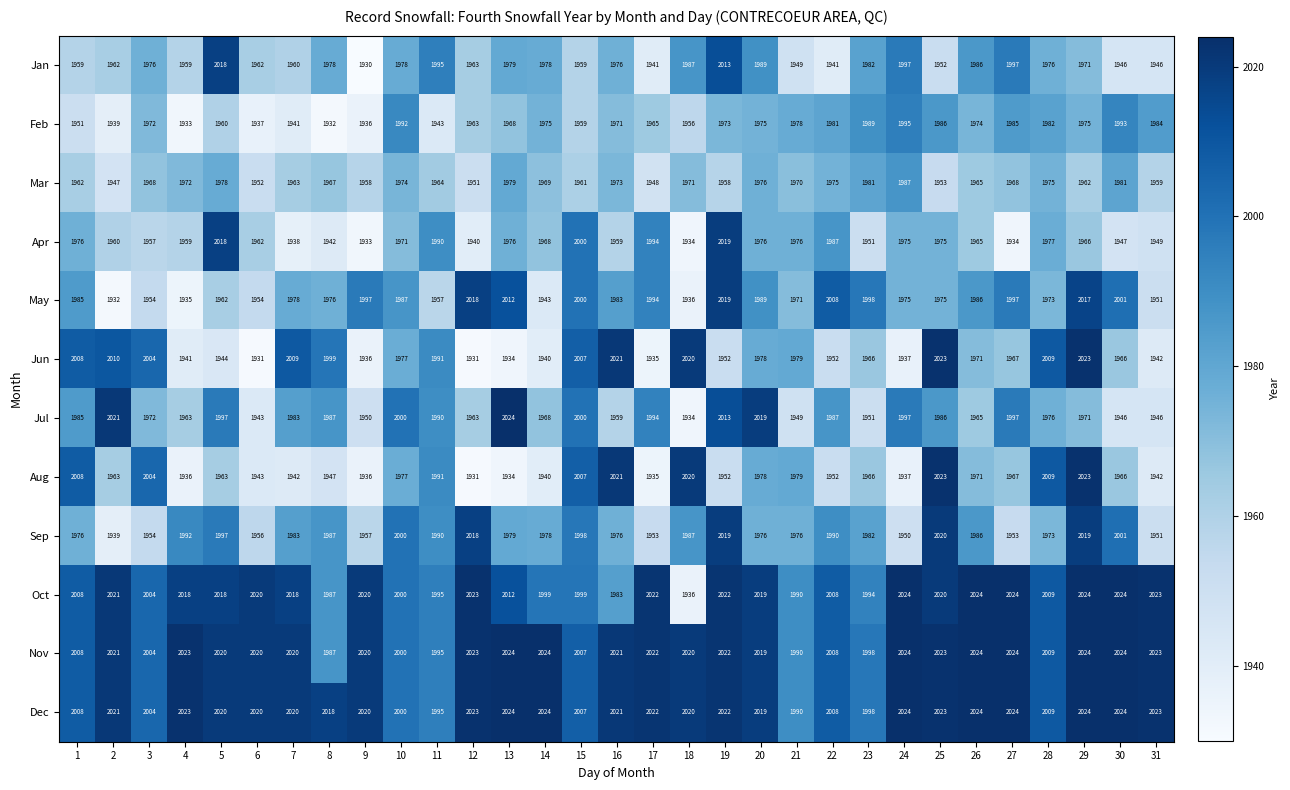

True or false: Aug has a value of 497 at 22.

False